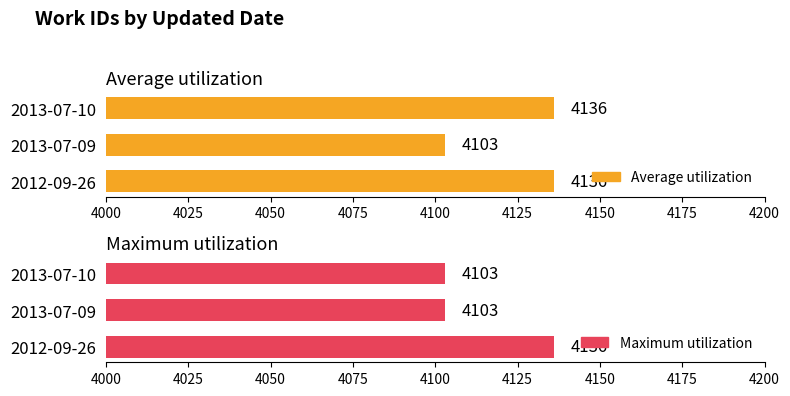

List the series in order of their overall mean, lowest first.

Maximum utilization, Average utilization